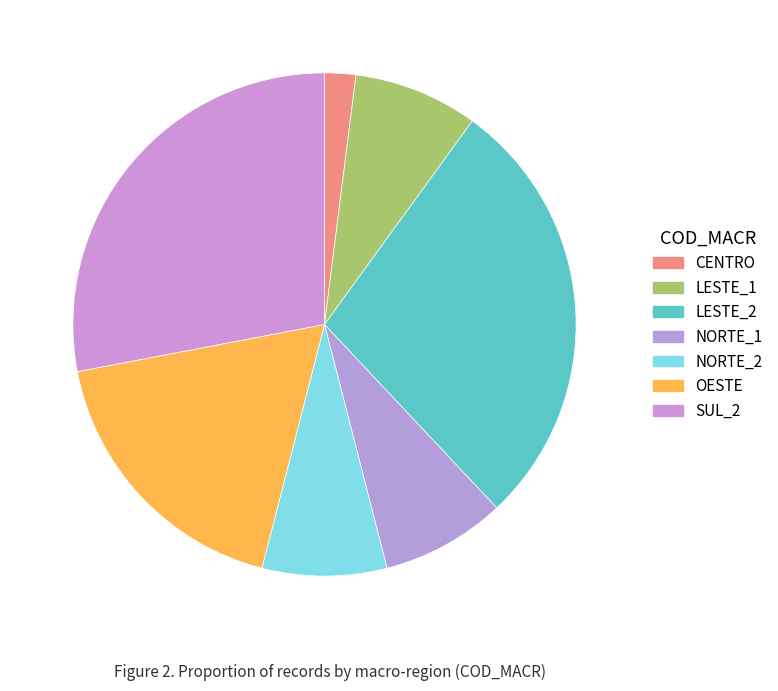

Which category has the biggest portion of the pie?

LESTE_2